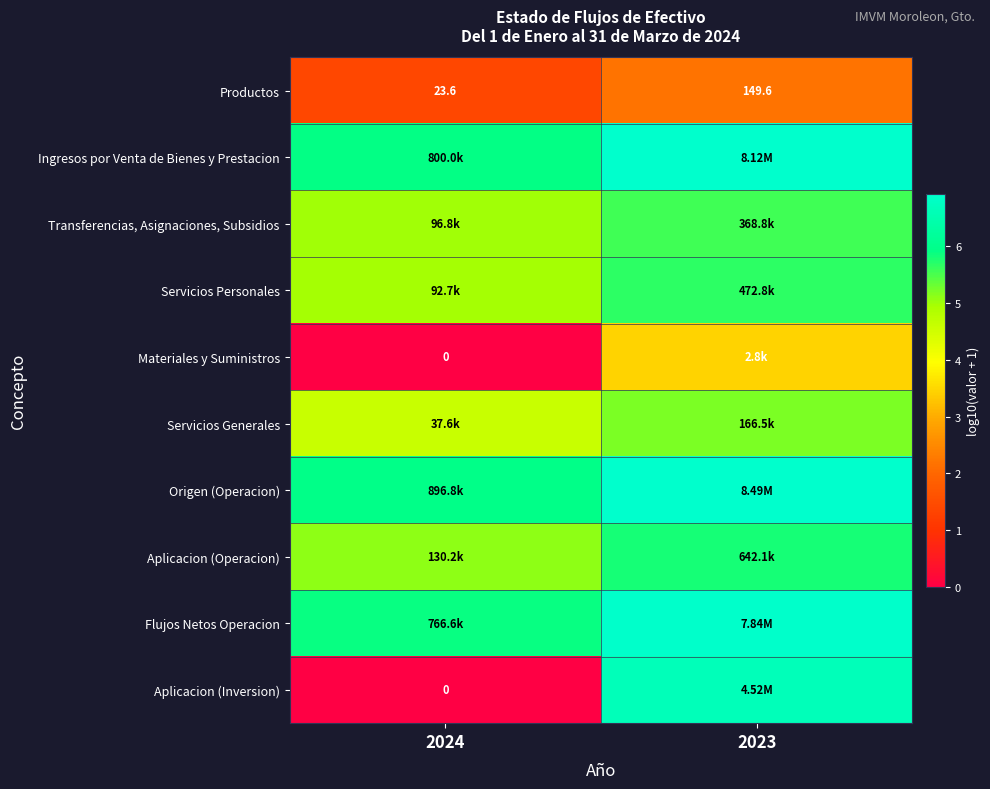

List the series in order of their peak value, lowest first.

Productos, Materiales y Suministros, Servicios Generales, Transferencias, Asignaciones, Subsidios, Servicios Personales, Aplicacion (Operacion), Aplicacion (Inversion), Flujos Netos Operacion, Ingresos por Venta de Bienes y Prestacion, Origen (Operacion)